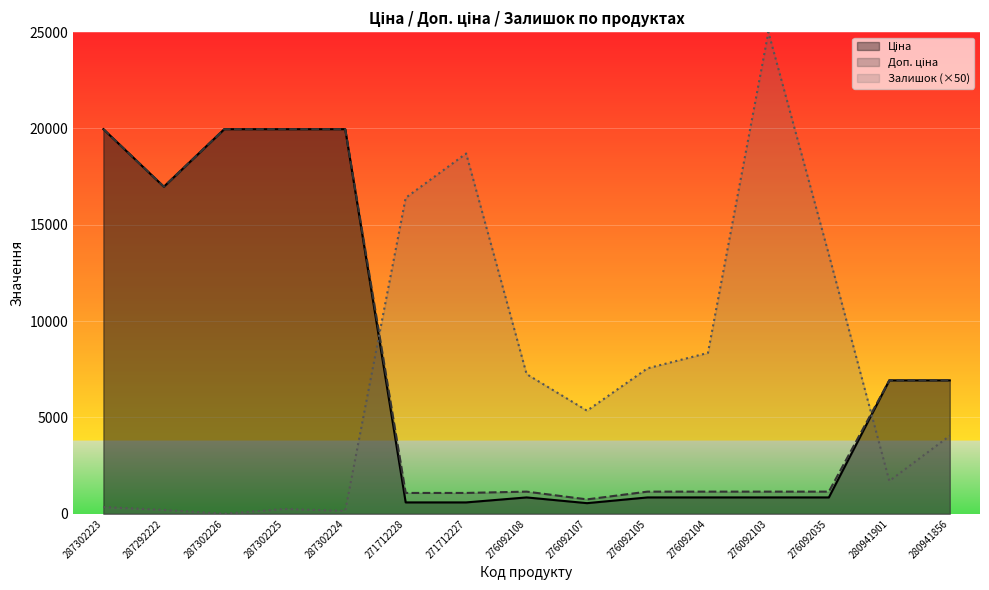

At which label does Доп. ціна reach its peak?

287302223